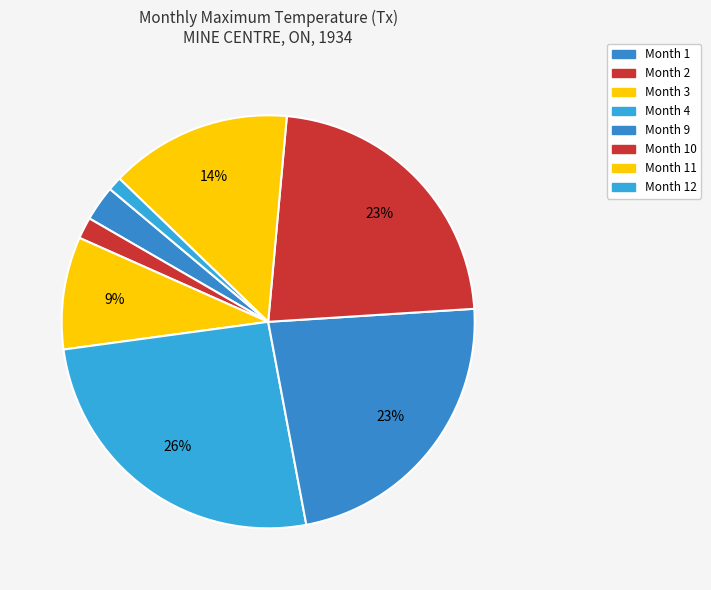

How many slices are in this pie chart?

8